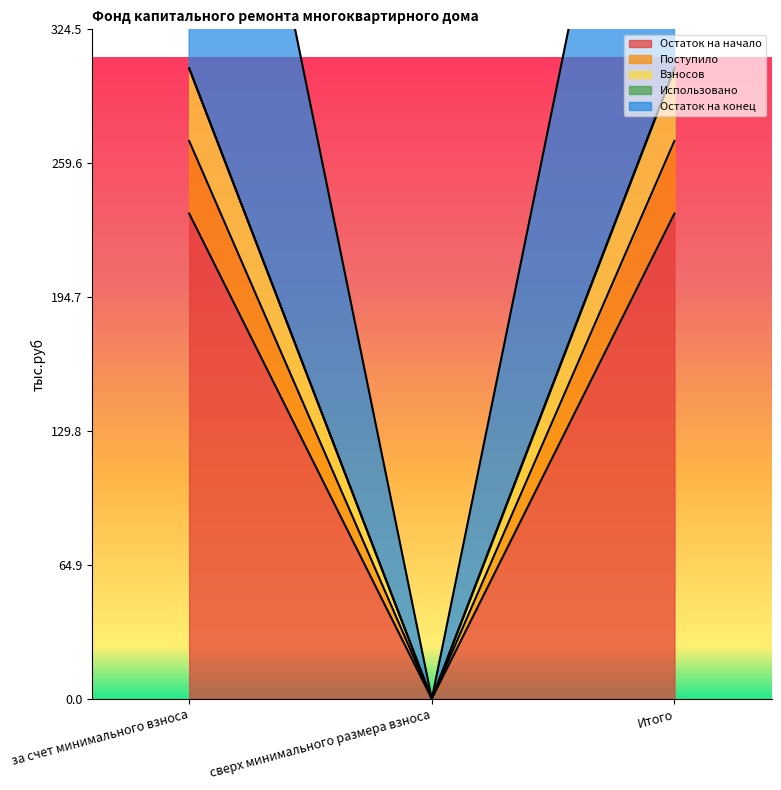

At which label does Остаток на конец first exceed 270?

за счет минимального взноса